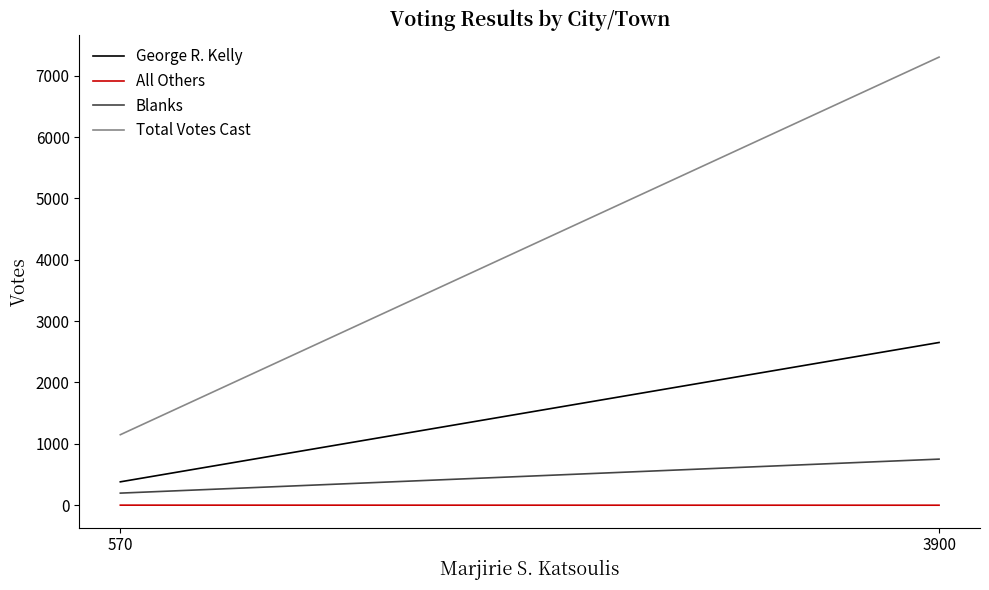

What value does the Blanks series have at 570, to the nearest 100?

200